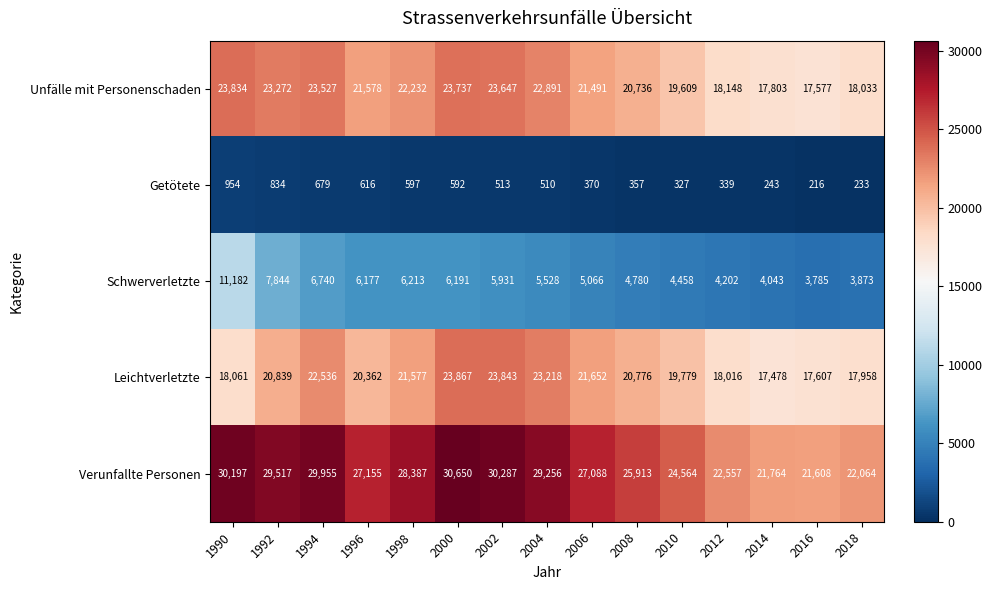

Which label corresponds to the smallest value in the chart?

2016